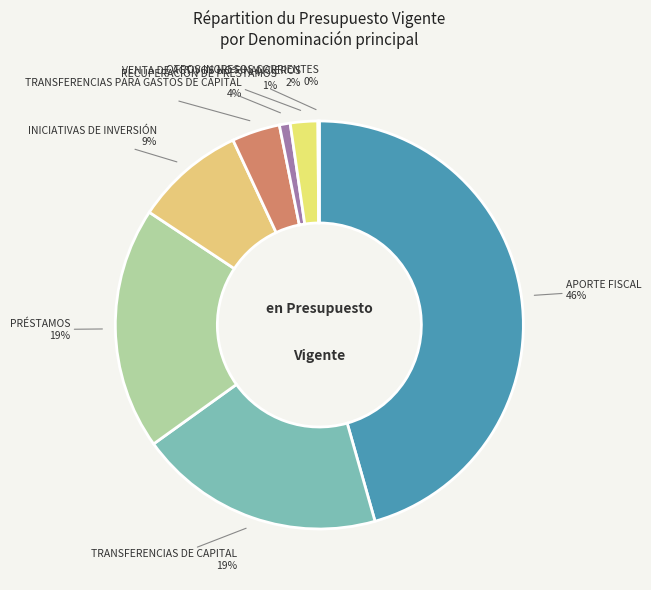

Rank the categories by value from highest to lowest.

APORTE FISCAL, TRANSFERENCIAS DE CAPITAL, PRÉSTAMOS, INICIATIVAS DE INVERSIÓN, TRANSFERENCIAS PARA GASTOS DE CAPITAL, VENTA DE ACTIVOS NO FINANCIEROS, RECUPERACIÓN DE PRÉSTAMOS, OTROS INGRESOS CORRIENTES